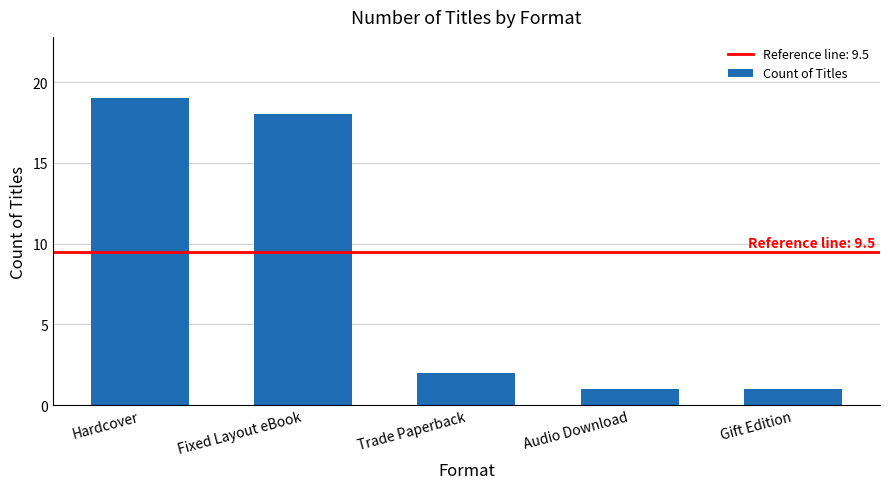

The chart shows a value of 24 at Fixed Layout eBook. True or false?

False